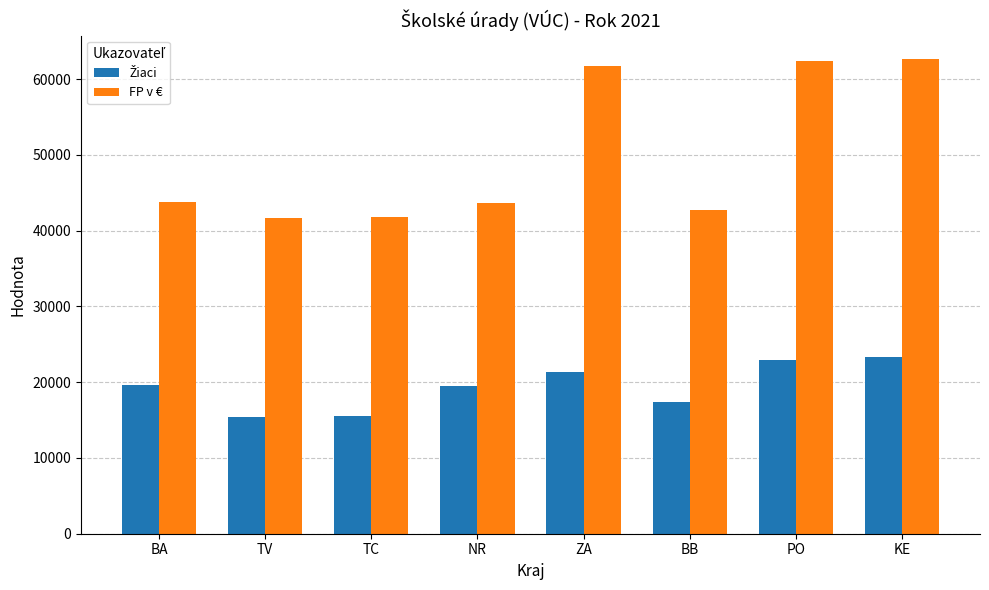

What is the average value of the FP v € series?

50030